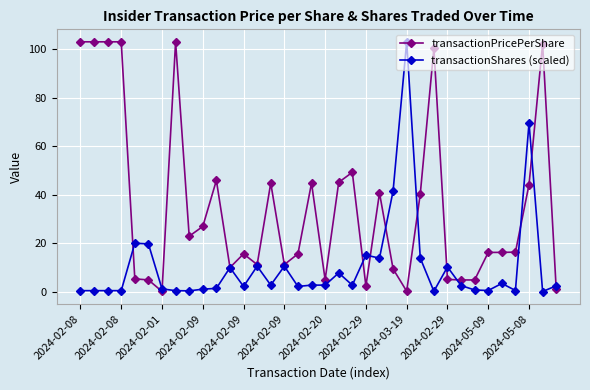

Which series has the largest total across all categories?

transactionPricePerShare